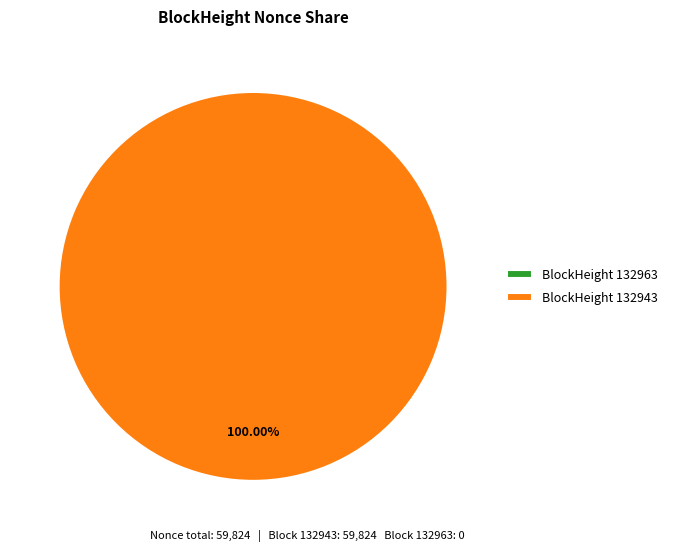

To the nearest percent, what is the average slice percentage?

50%